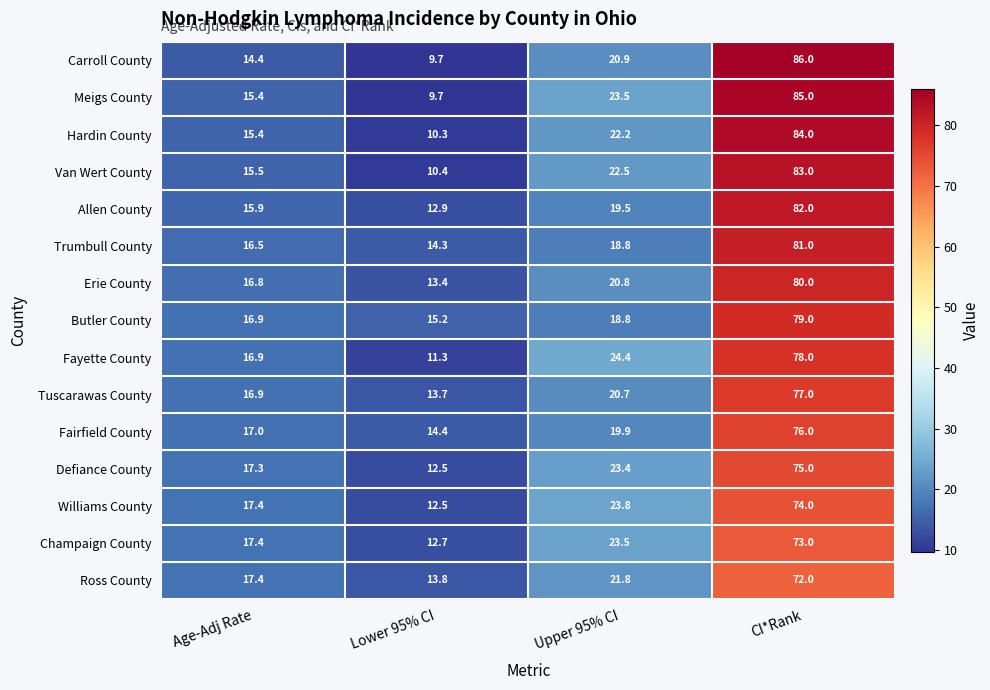

How many data points does each series have?

4